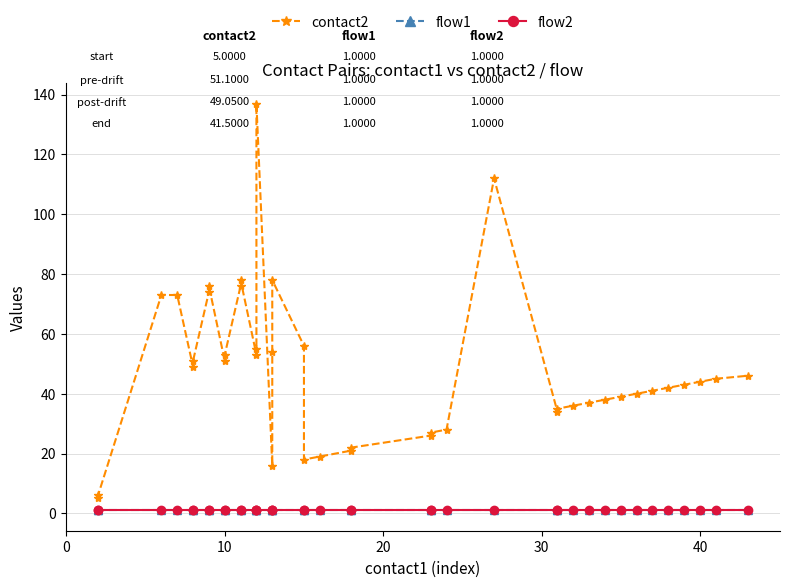

How many data points in contact2 are less than 44?

20